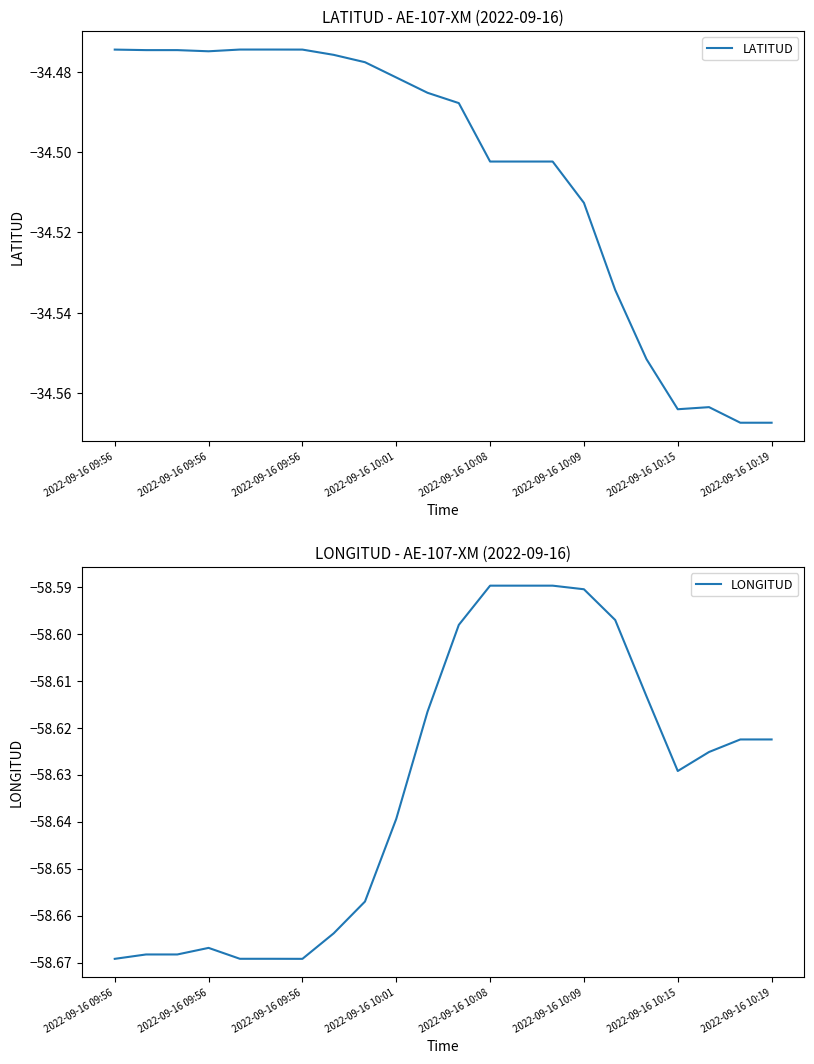

Is the value of LATITUD at 13 greater than the value of LONGITUD at 2022-09-16 10:09?

Yes